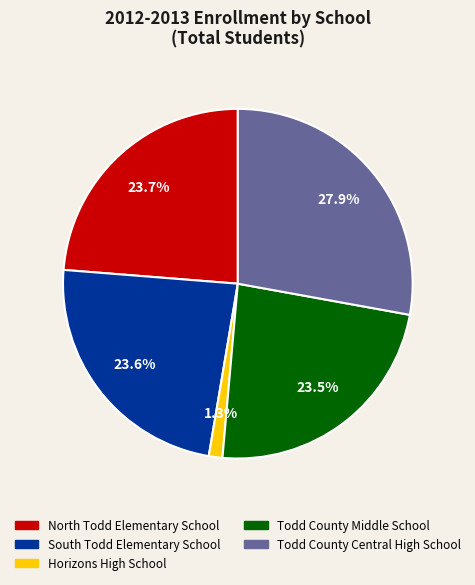

How many segments does this pie chart have?

5